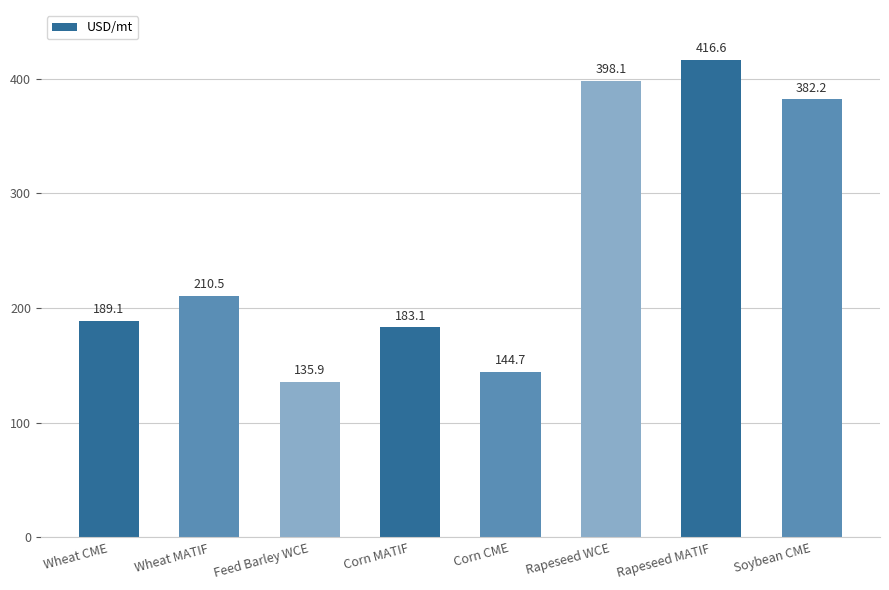

What is the difference between the second highest and second lowest values?

253.4